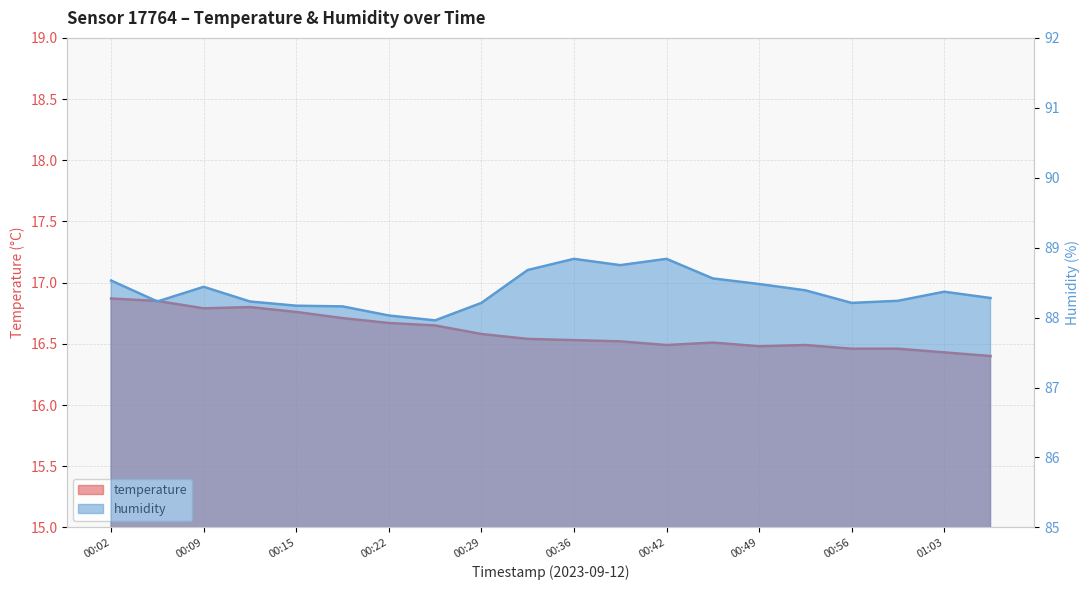

What is the minimum value for humidity?

88.0